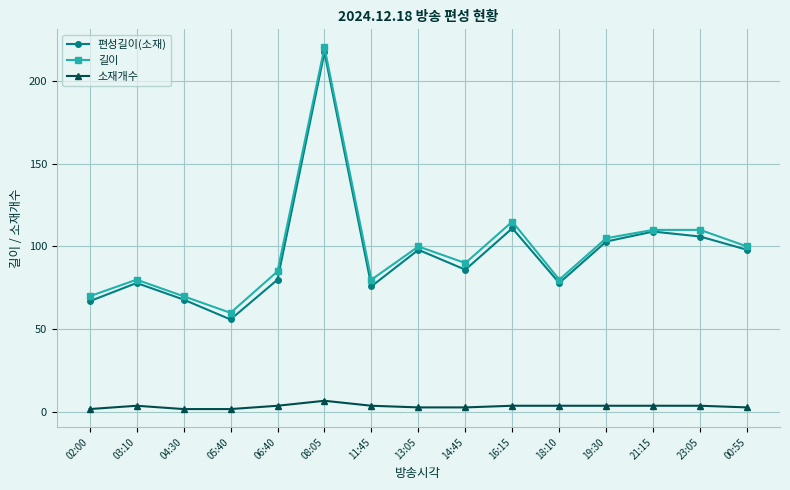

Reading left to right, extract all data points from this chart.

편성길이(소재): 67	78	68	56	80	217	76	98	86	111	78	103	109	106	98
길이: 70	80	70	60	85	220	80	100	90	115	80	105	110	110	100
소재개수: 2	4	2	2	4	7	4	3	3	4	4	4	4	4	3